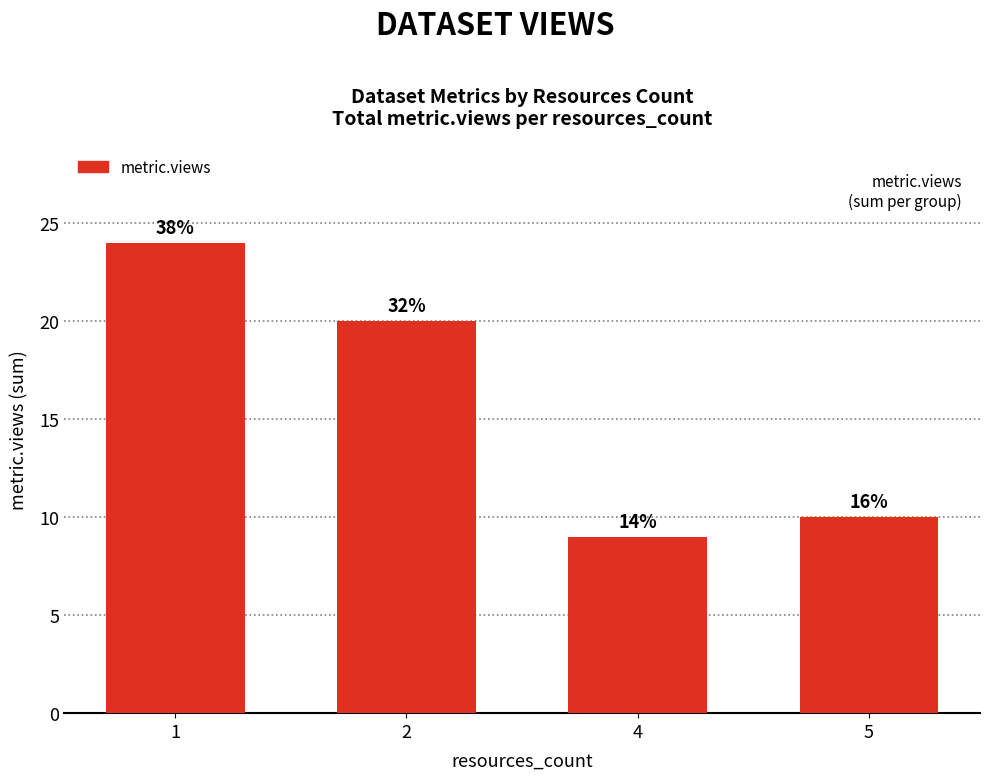

What is the difference between the maximum and minimum values?

15